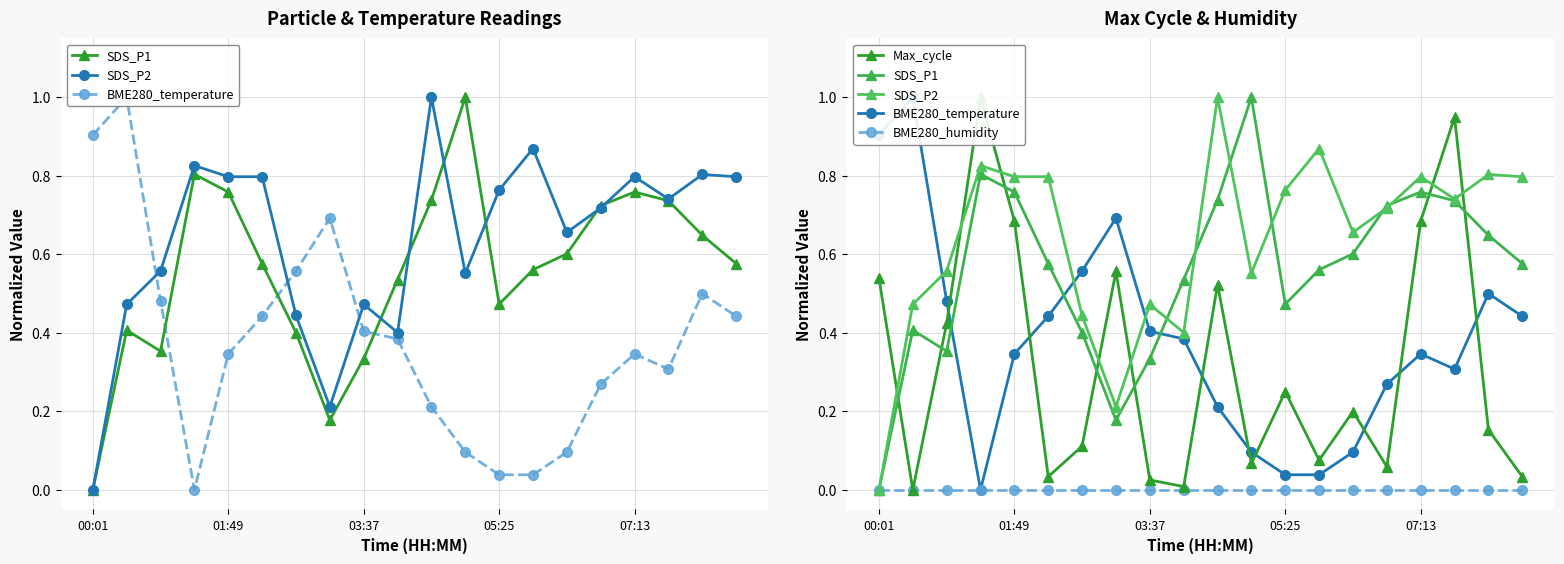

Reading left to right, transcribe all the data shown in this chart.

SDS_P1: 0.0	0.4	0.4	0.8	0.8	0.6	0.4	0.2	0.3	0.5	0.7	1.0	0.5	0.6	0.6	0.7	0.8	0.7	0.6	0.6
SDS_P2: 0.0	0.5	0.6	0.8	0.8	0.8	0.4	0.2	0.5	0.4	1.0	0.6	0.8	0.9	0.7	0.7	0.8	0.7	0.8	0.8
BME280_temperature: 0.9	1.0	0.5	0.0	0.3	0.4	0.6	0.7	0.4	0.4	0.2	0.1	0.0	0.0	0.1	0.3	0.3	0.3	0.5	0.4
Max_cycle: 0.5	0.0	0.4	1.0	0.7	0.0	0.1	0.6	0.0	0.0	0.5	0.1	0.2	0.1	0.2	0.1	0.7	0.9	0.2	0.0
BME280_humidity: 0.0	0.0	0.0	0.0	0.0	0.0	0.0	0.0	0.0	0.0	0.0	0.0	0.0	0.0	0.0	0.0	0.0	0.0	0.0	0.0